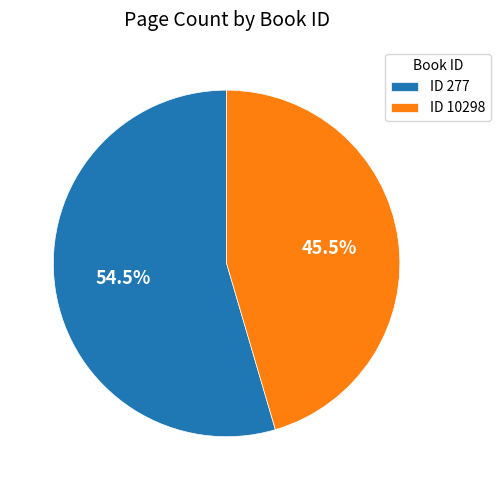

Combined, what portion of the pie is ID 277 and ID 10298?

100.0%